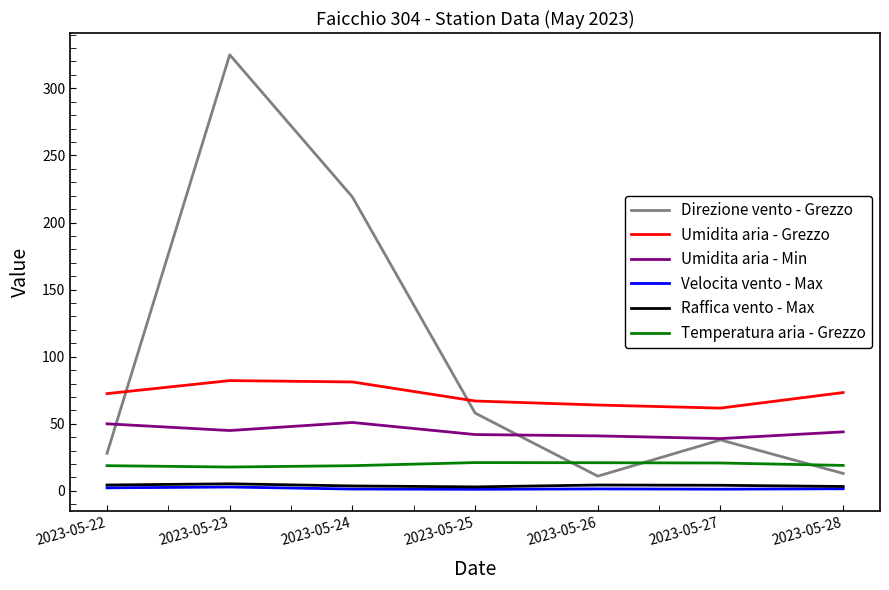

What is the difference between the maximum and minimum values in the Direzione vento - Grezzo series?

314.0